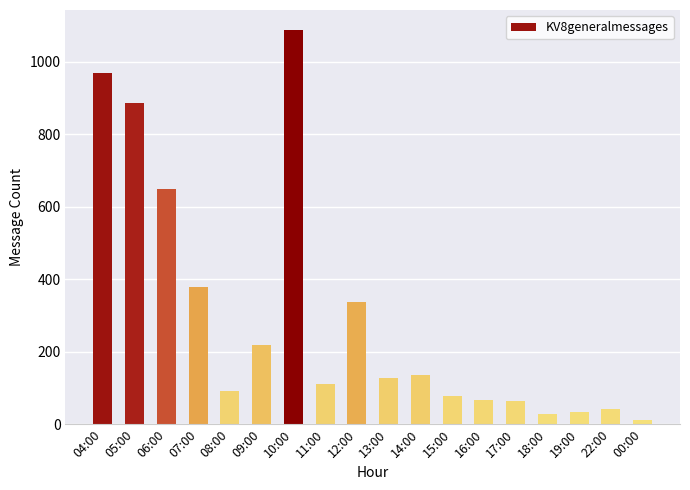

What is the label of the 12th bar from the right?

10:00